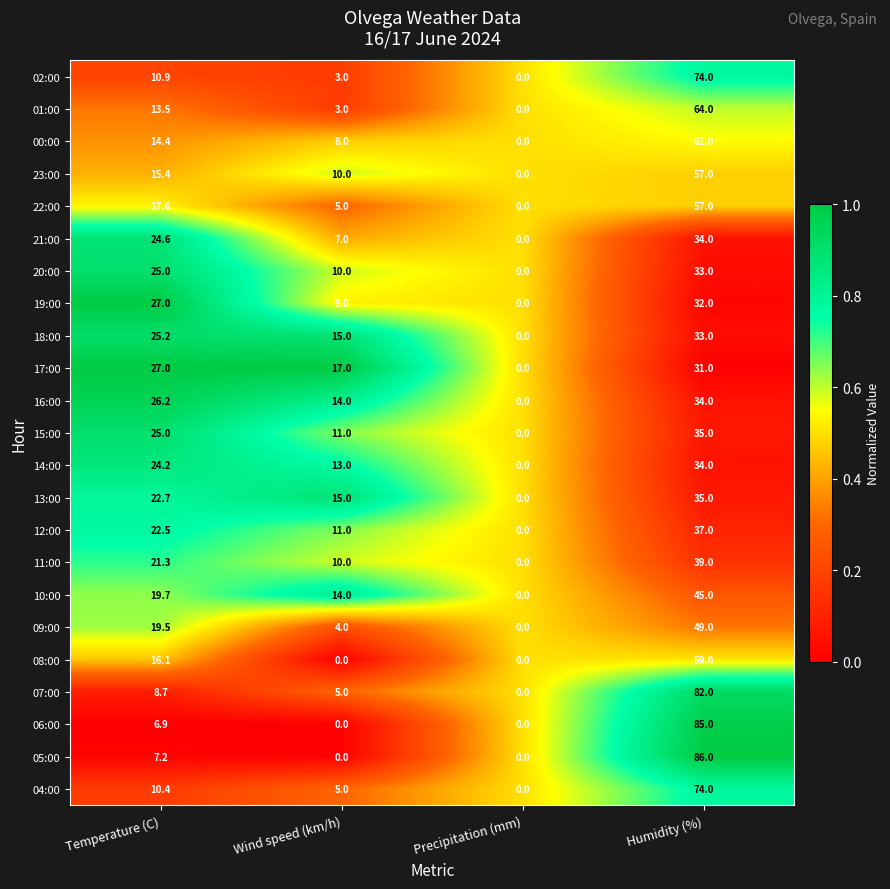

Which category has the lowest value in the 20:00 series?

Precipitation (mm)